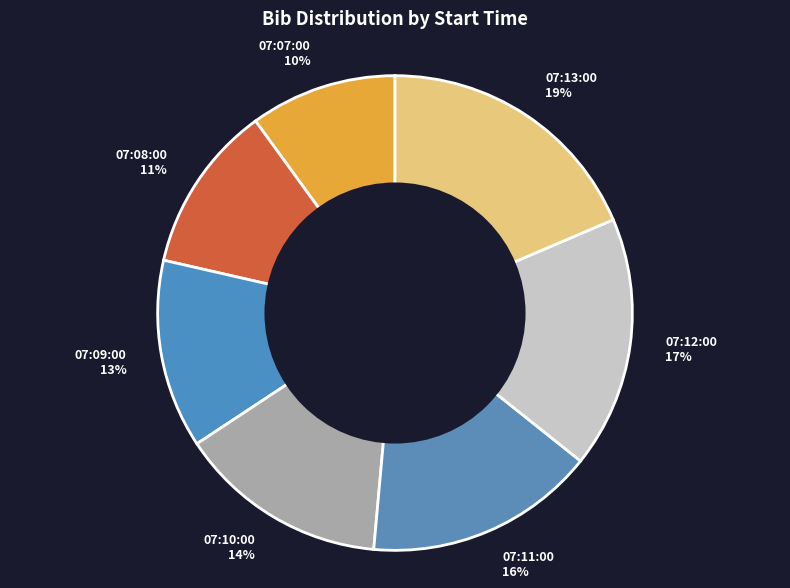

To the nearest percent, what is the average slice percentage?

14%